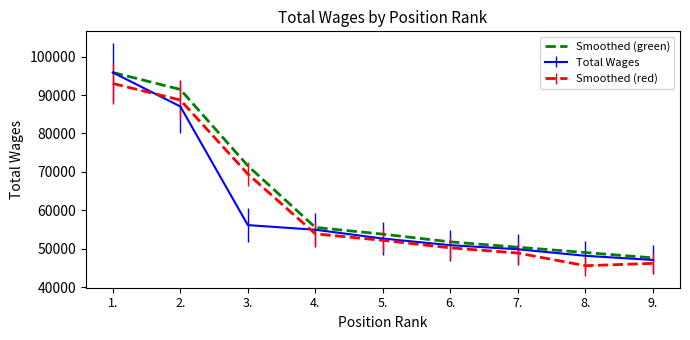

The value of Total Wages at 1. is 129578.0. True or false?

False